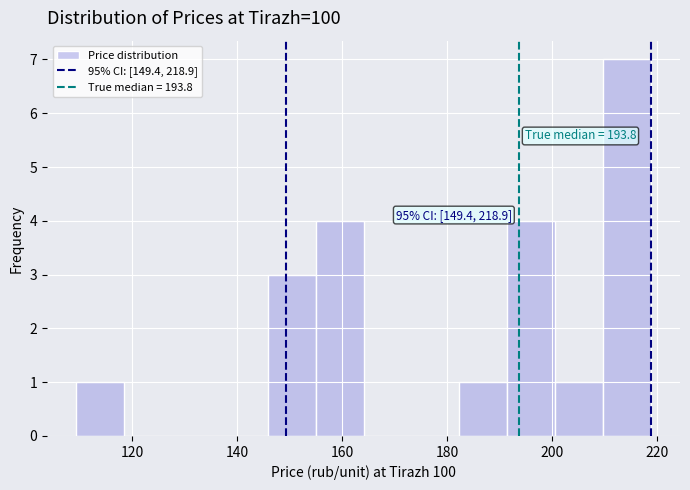

Which range on the x-axis has the tallest bar?

210 to 218